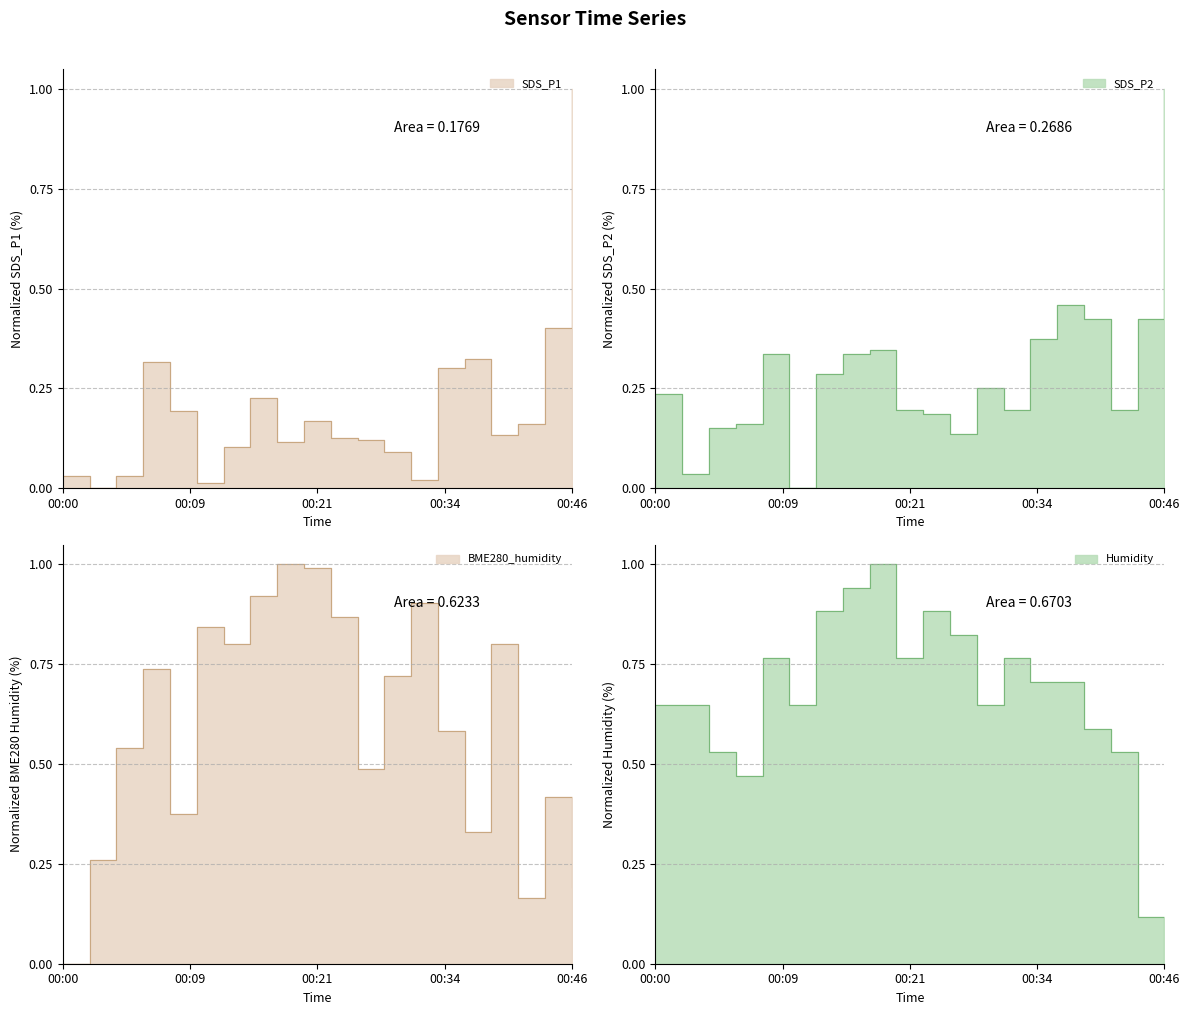

What is the difference between the SDS_P2 values at 00:46 and 00:12?

1.0